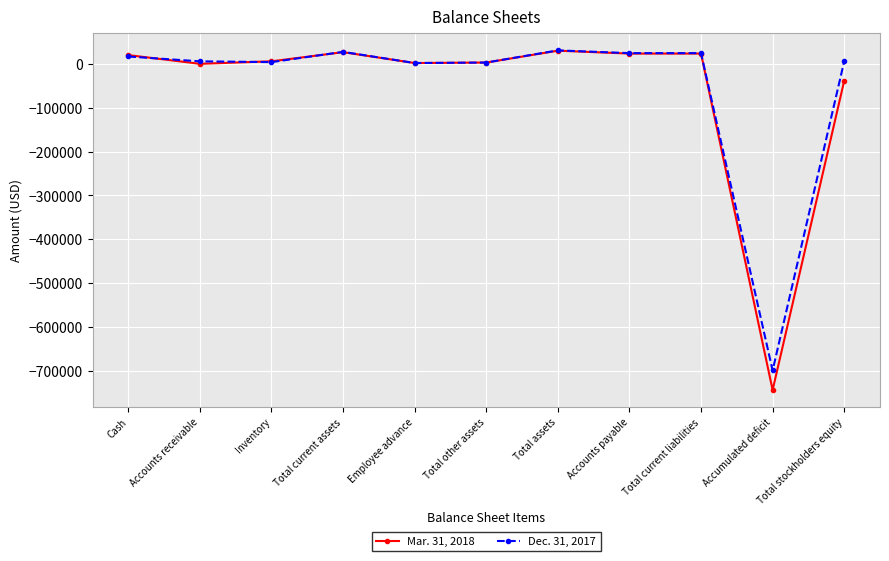

Where is the first local maximum for Mar. 31, 2018?

Total current assets